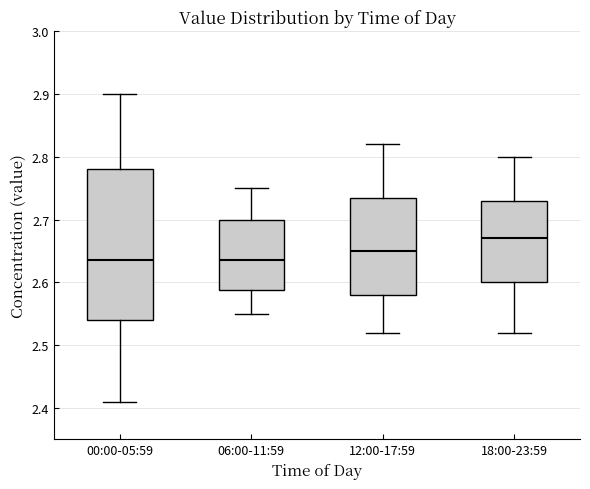

Which box is the tallest, from its lower edge to its upper edge?

00:00-05:59